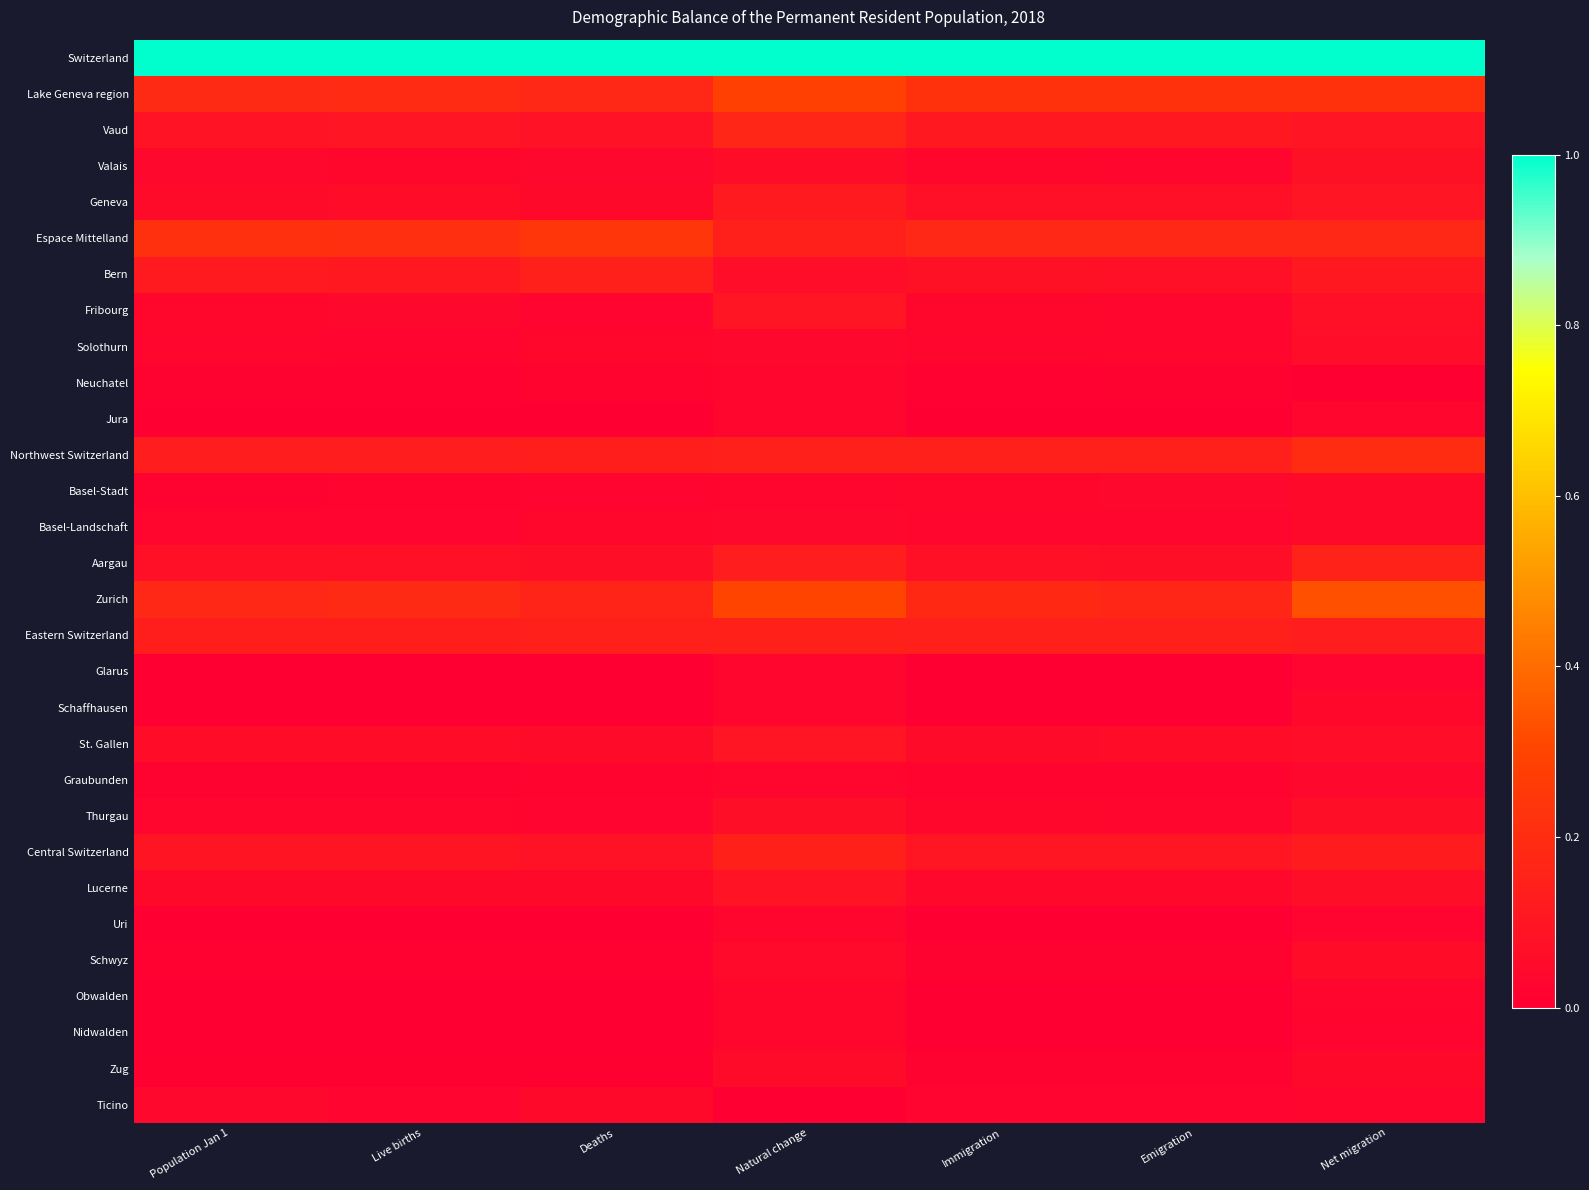

At which category is the sum across all series the highest?

Natural change